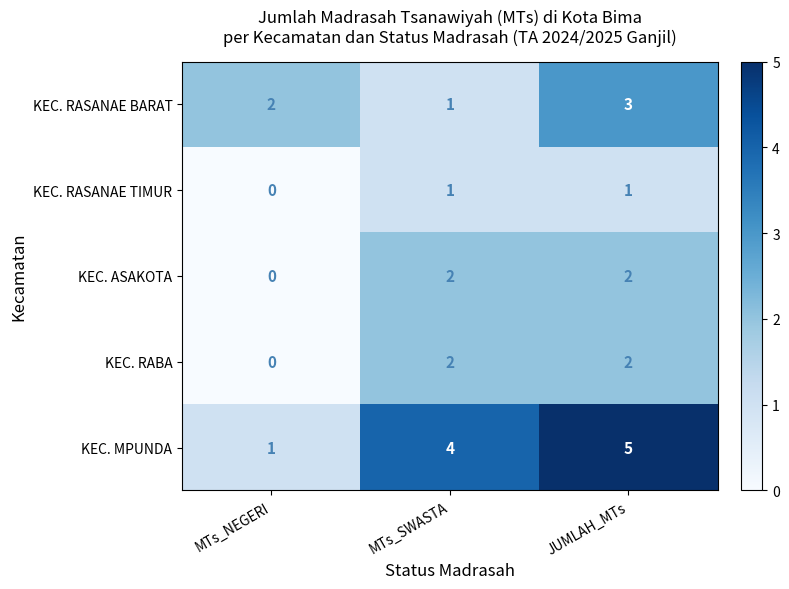

Reading left to right, list all the values displayed in this chart.

KEC. RASANAE BARAT: 2	1	3
KEC. RASANAE TIMUR: 0	1	1
KEC. ASAKOTA: 0	2	2
KEC. RABA: 0	2	2
KEC. MPUNDA: 1	4	5